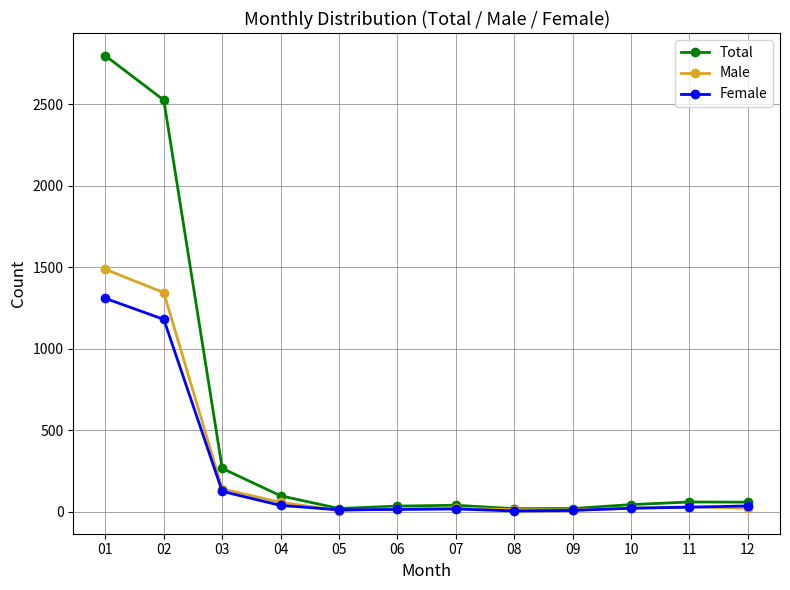

True or false: Total has more than 1 points higher than both neighbors.

True